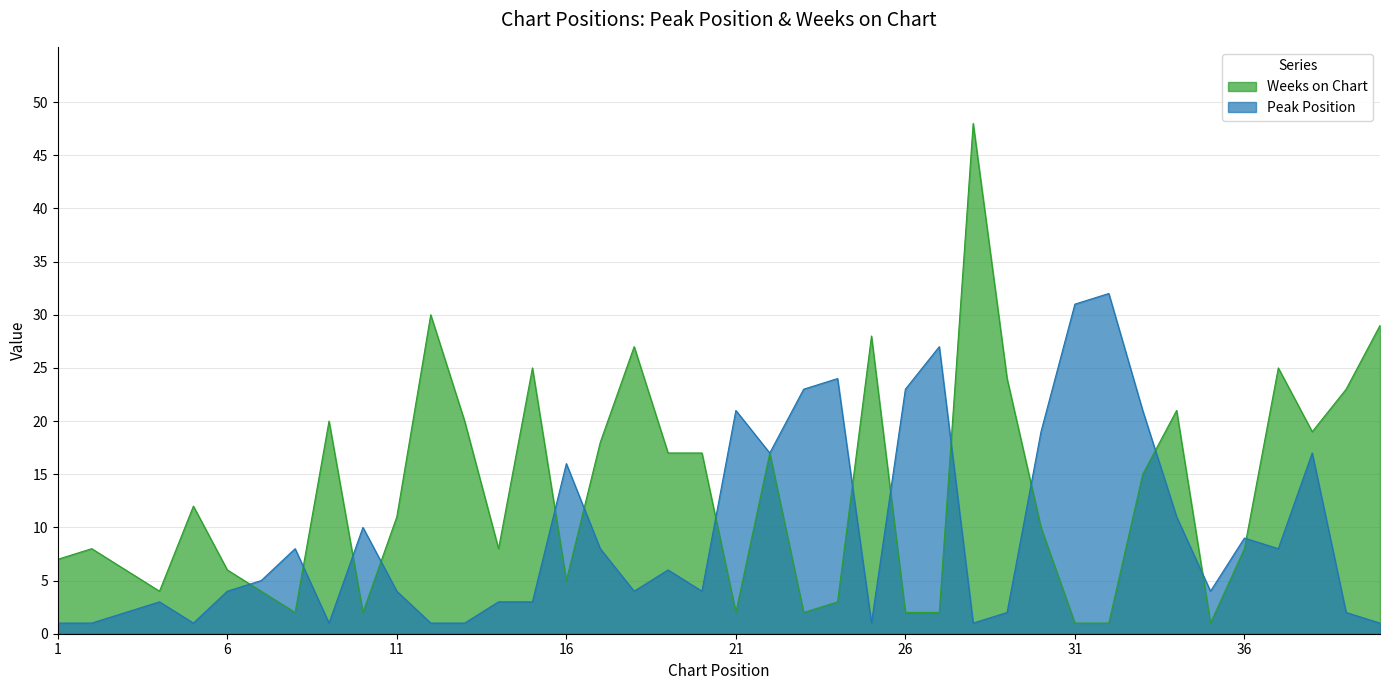

At 15, list the series in order from largest to smallest.

Weeks on Chart, Peak Position